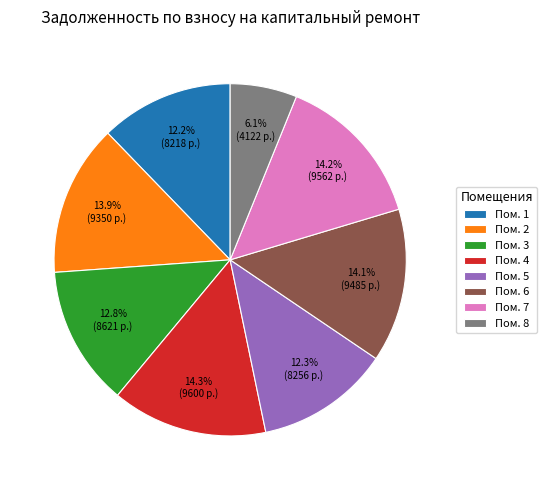

Which category has the smallest portion of the pie?

Пом. 8